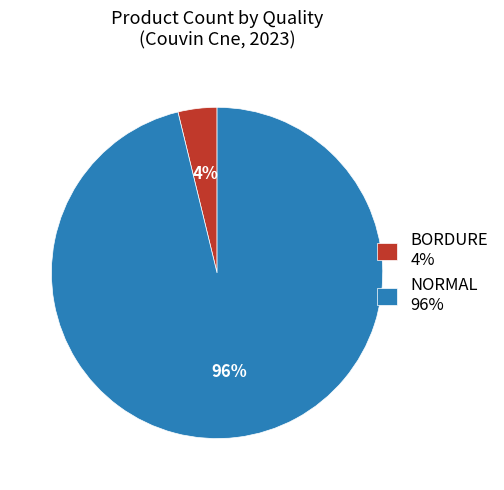

Rank the categories by value from highest to lowest.

NORMAL, BORDURE